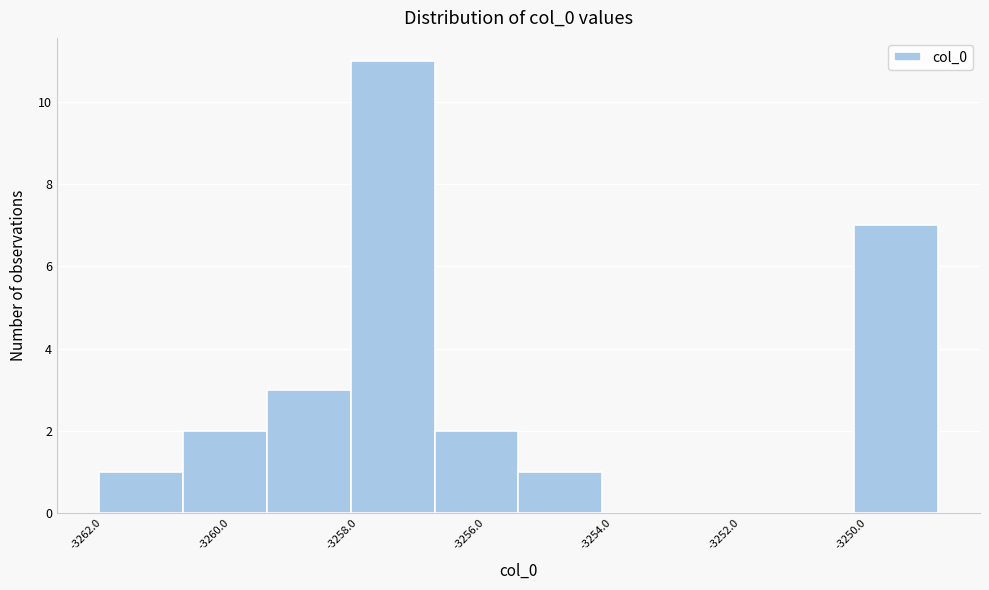

Reading left to right, transcribe this chart: for each bar, give the range it covers on the x-axis and its height. Neither the bar edges nor the heights are printed on the chart, so give them approximately, as read against the axes.

-3262.0 to -3260.8: 1
-3260.8 to -3259.4: 2
-3259.4 to -3258.2: 3
-3258.2 to -3256.8: 11
-3256.8 to -3255.4: 2
-3255.4 to -3254.2: 1
-3254.2 to -3252.8: 0
-3252.8 to -3251.6: 0
-3251.6 to -3250.2: 0
-3250.2 to -3248.8: 7